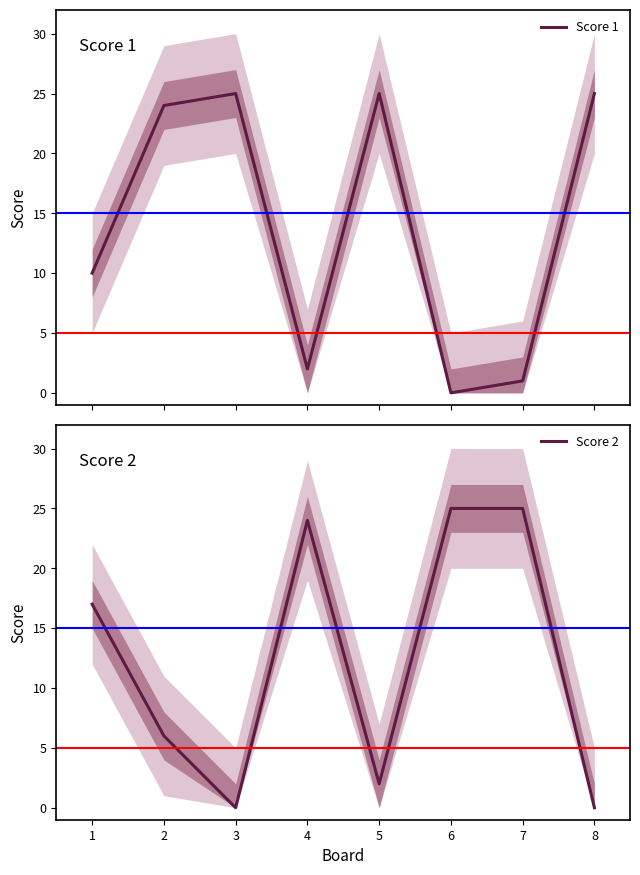

Does the chart display data point markers on the line(s)?

No